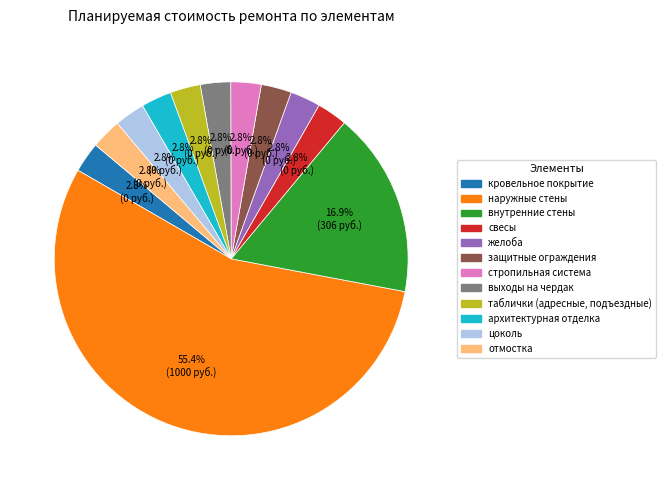

To the nearest percent, what is the average slice percentage?

8%